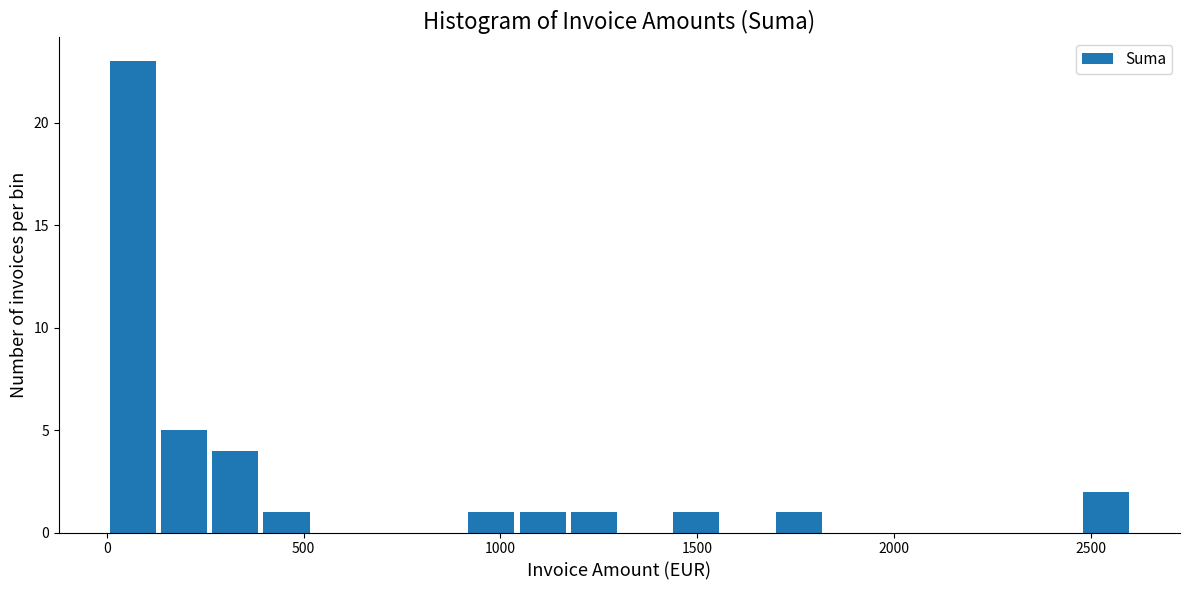

Around what value on the x-axis is the tallest bar? Give the approximate position of its centre, as read against the axis.

50